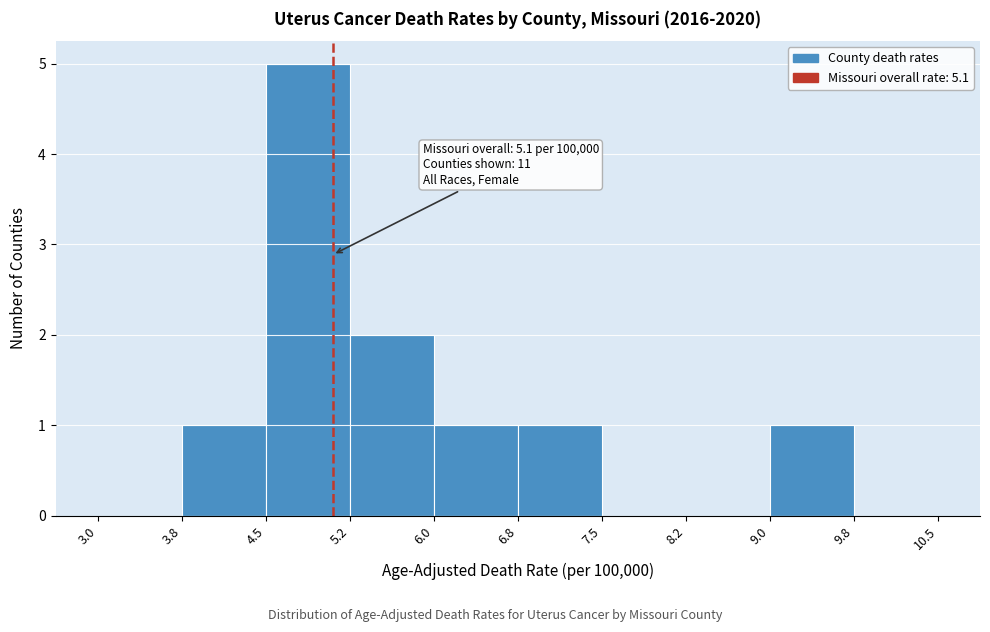

Which range on the x-axis has the tallest bar?

4.5 to 5.2